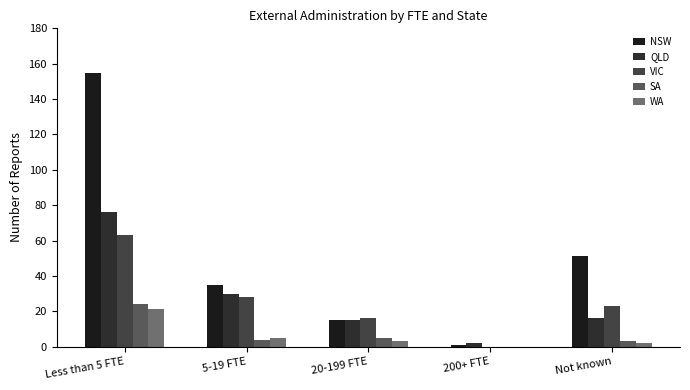

At which category does the chart reach its peak across all series?

Less than 5 FTE